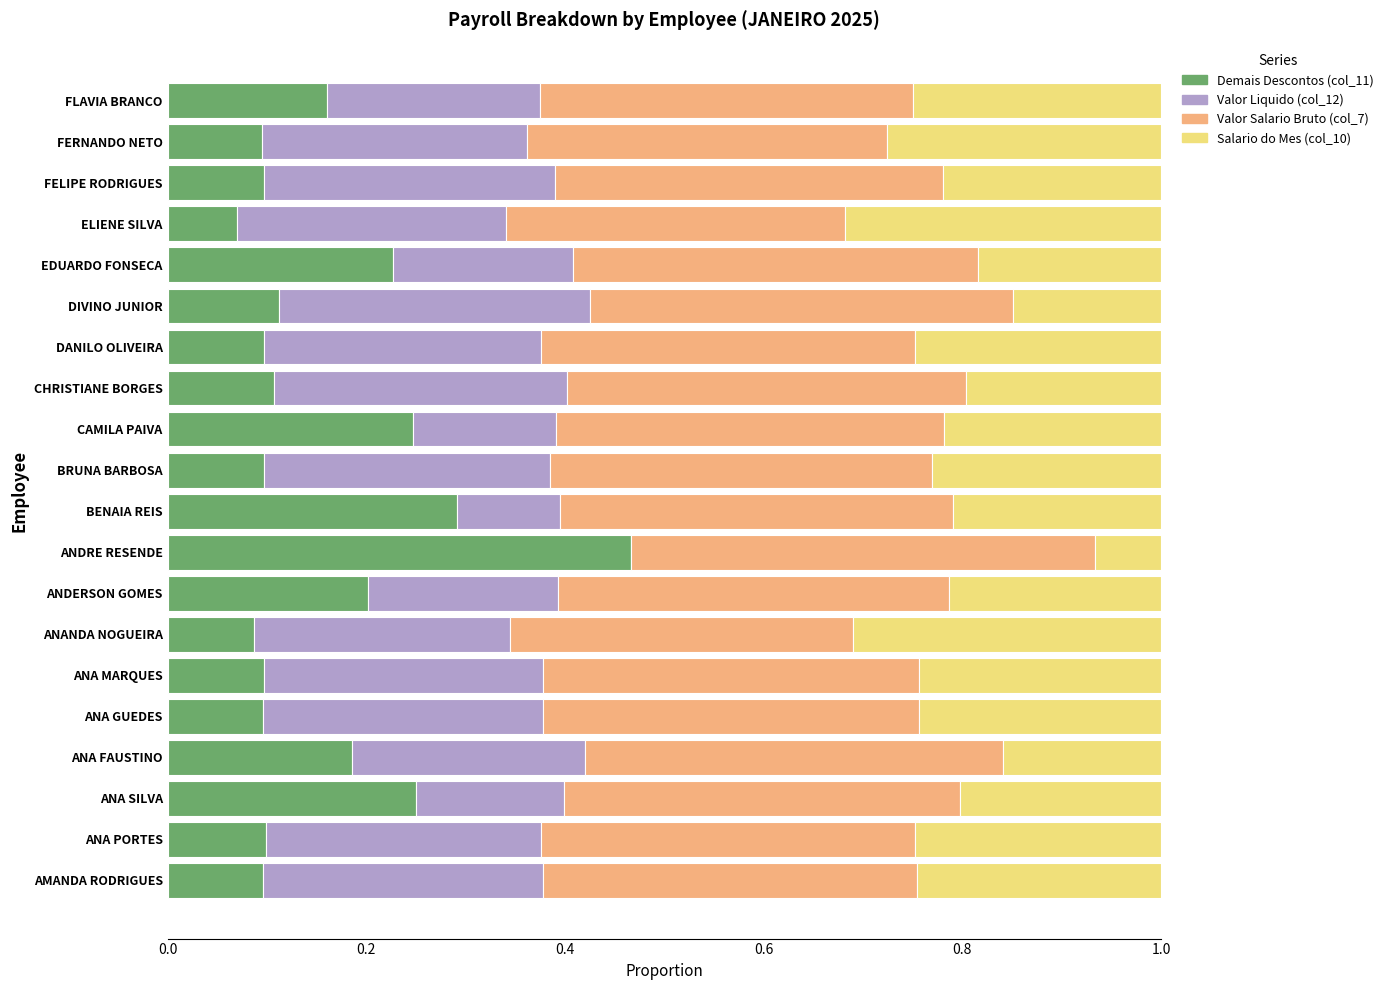

How many distinct data groups are displayed?

4